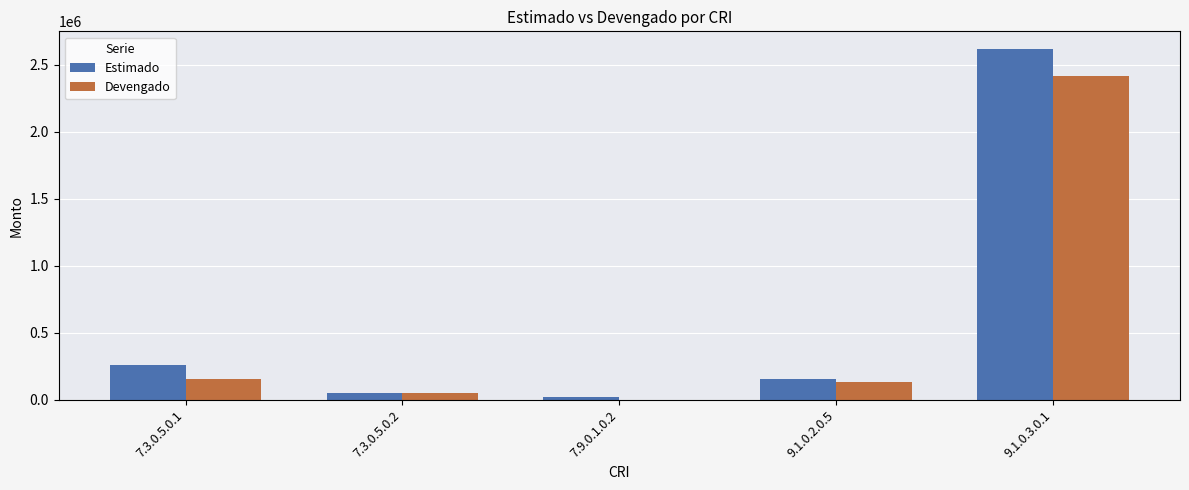

Which category has the highest value across all series?

9.1.0.3.0.1